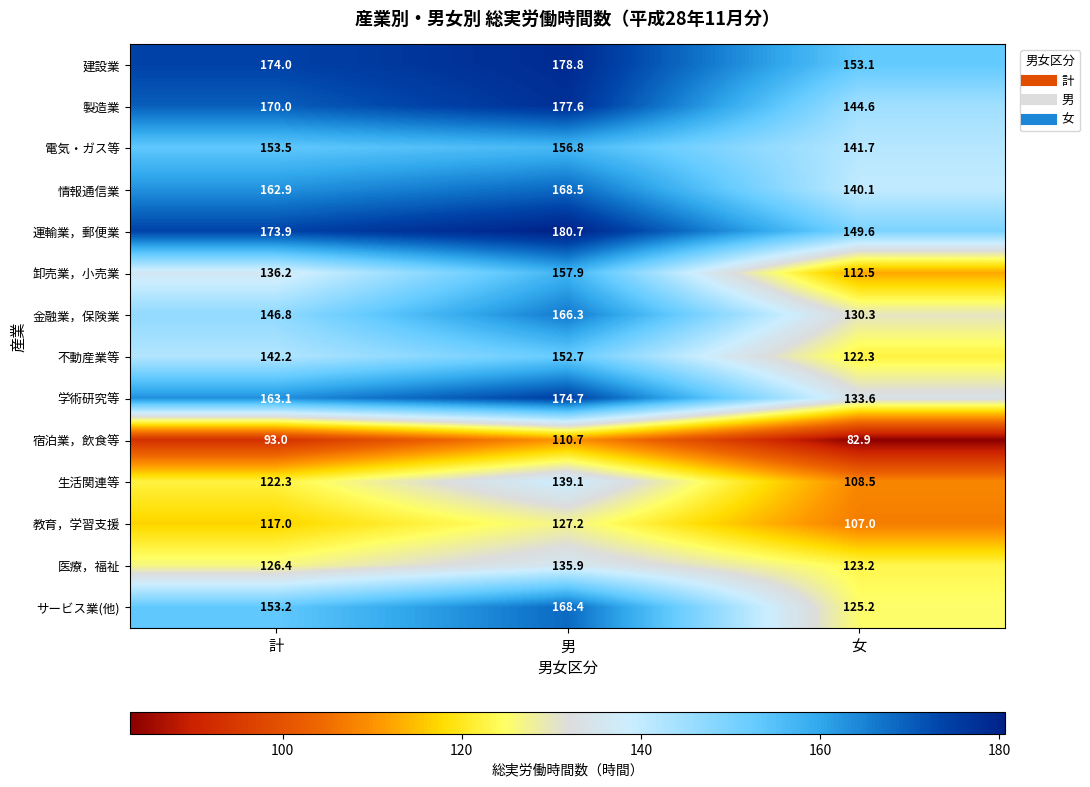

What is the sum of all 製造業 values?

492.2